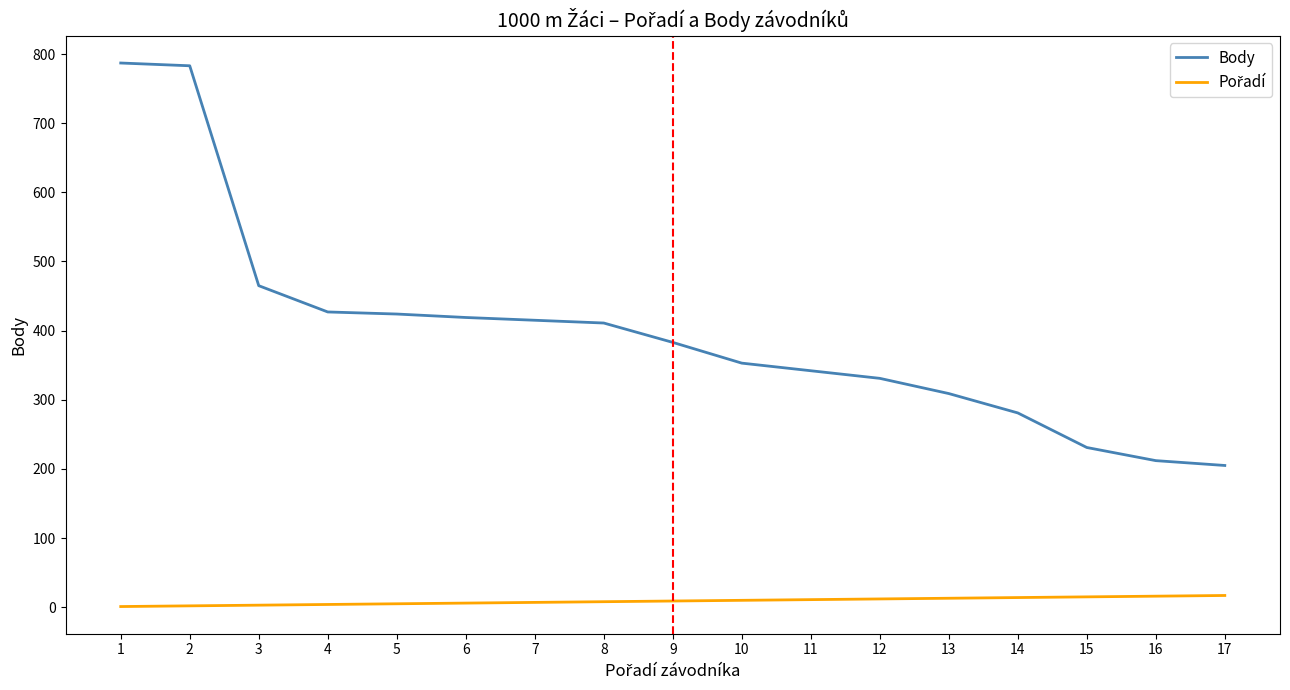

The value of Body at 4 is 427. True or false?

True